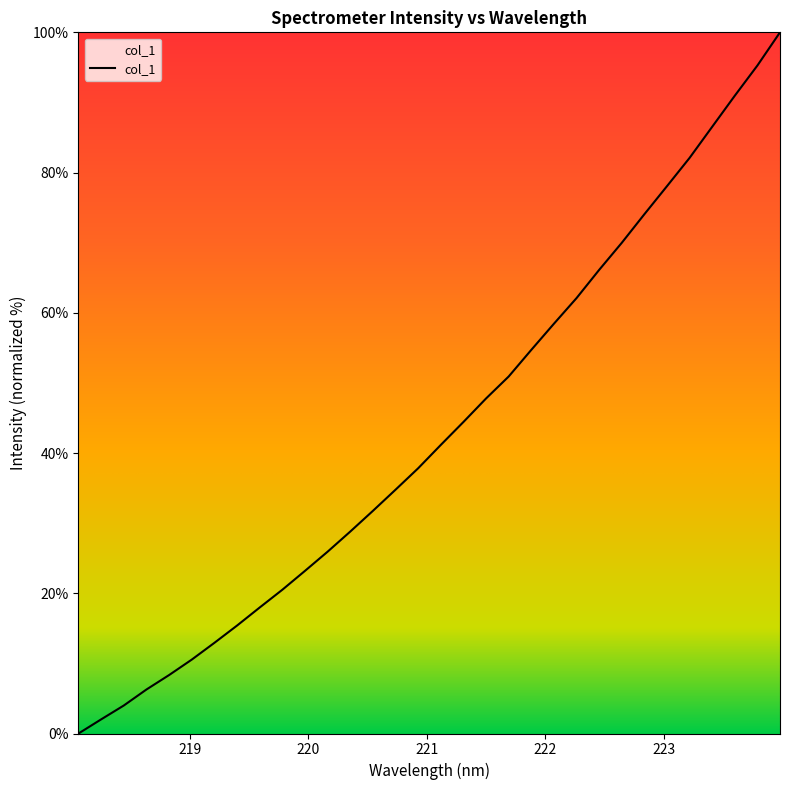

What is the maximum value shown in the chart?

100.0